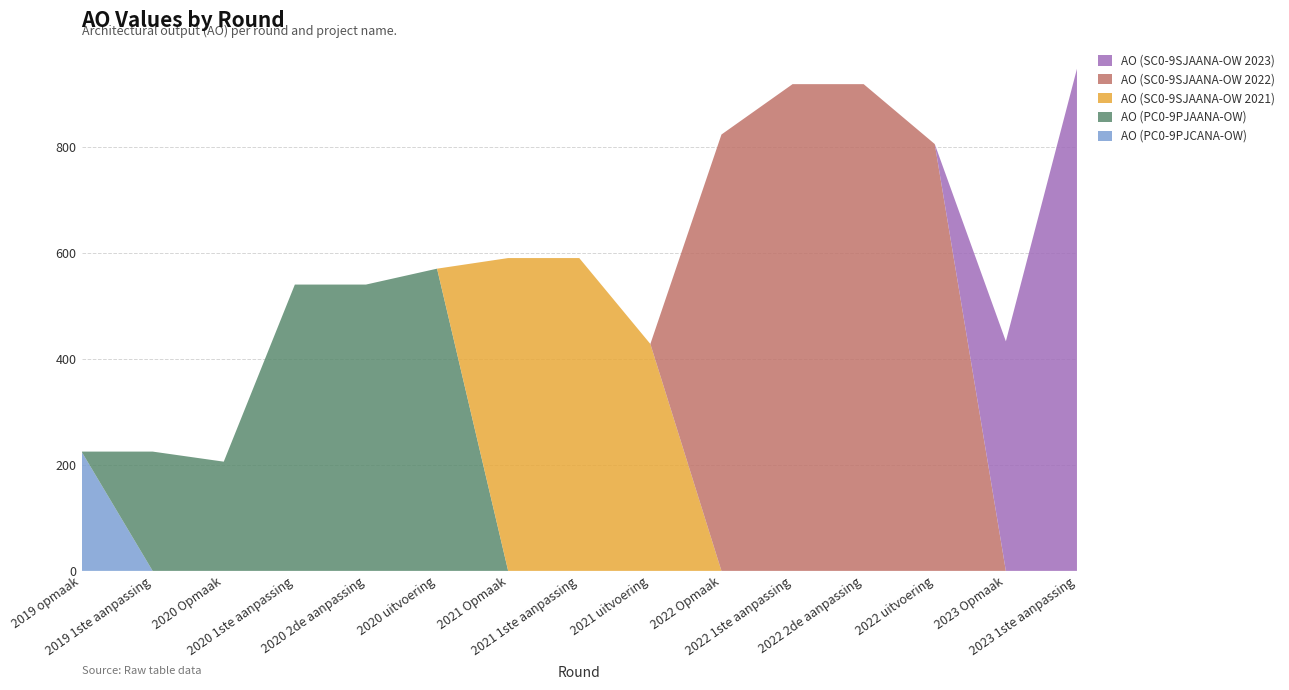

Reading right to left, list all the values displayed in this chart.

AO (PC0-9PJCANA-OW): 0	0	0	0	0	0	0	0	0	0	0	0	0	0	225
AO (PC0-9PJAANA-OW): 0	0	0	0	0	0	0	0	0	570	540	540	206	225	0
AO (SC0-9SJAANA-OW 2021): 0	0	0	0	0	0	428	590	590	0	0	0	0	0	0
AO (SC0-9SJAANA-OW 2022): 0	0	805	918	918	823	0	0	0	0	0	0	0	0	0
AO (SC0-9SJAANA-OW 2023): 947	433	0	0	0	0	0	0	0	0	0	0	0	0	0